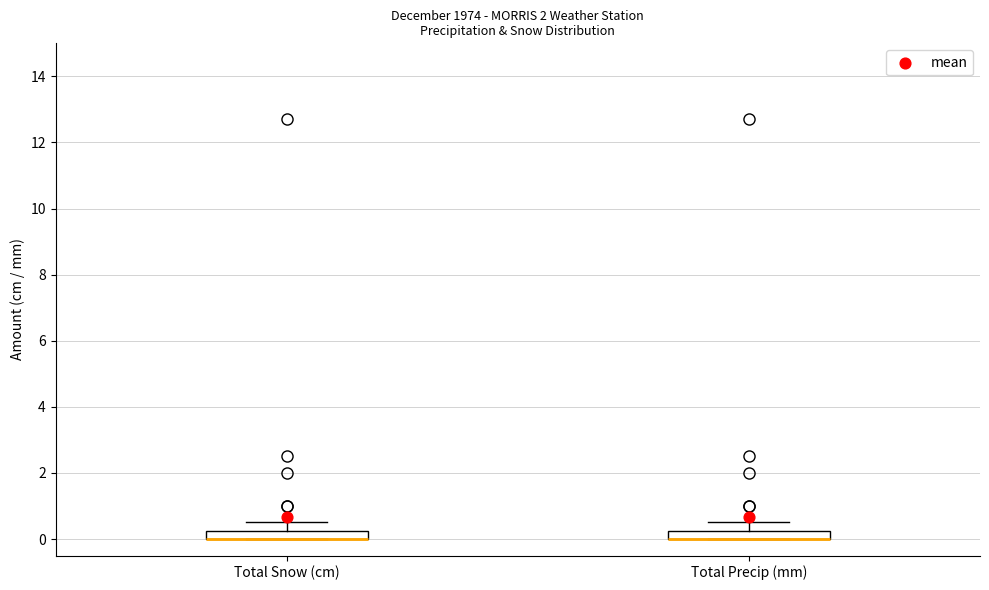

Where does the upper whisker of the box for Total Snow (cm) end on the y-axis? The values are not printed on the chart, so give them approximately, as read against the axis.

0.6